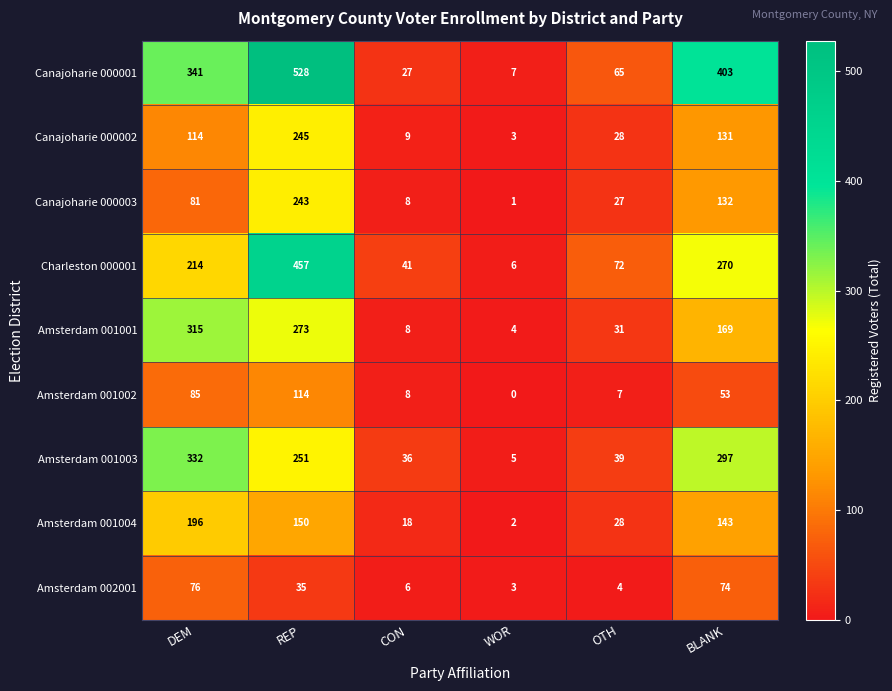

At which category does the chart reach its peak across all series?

REP